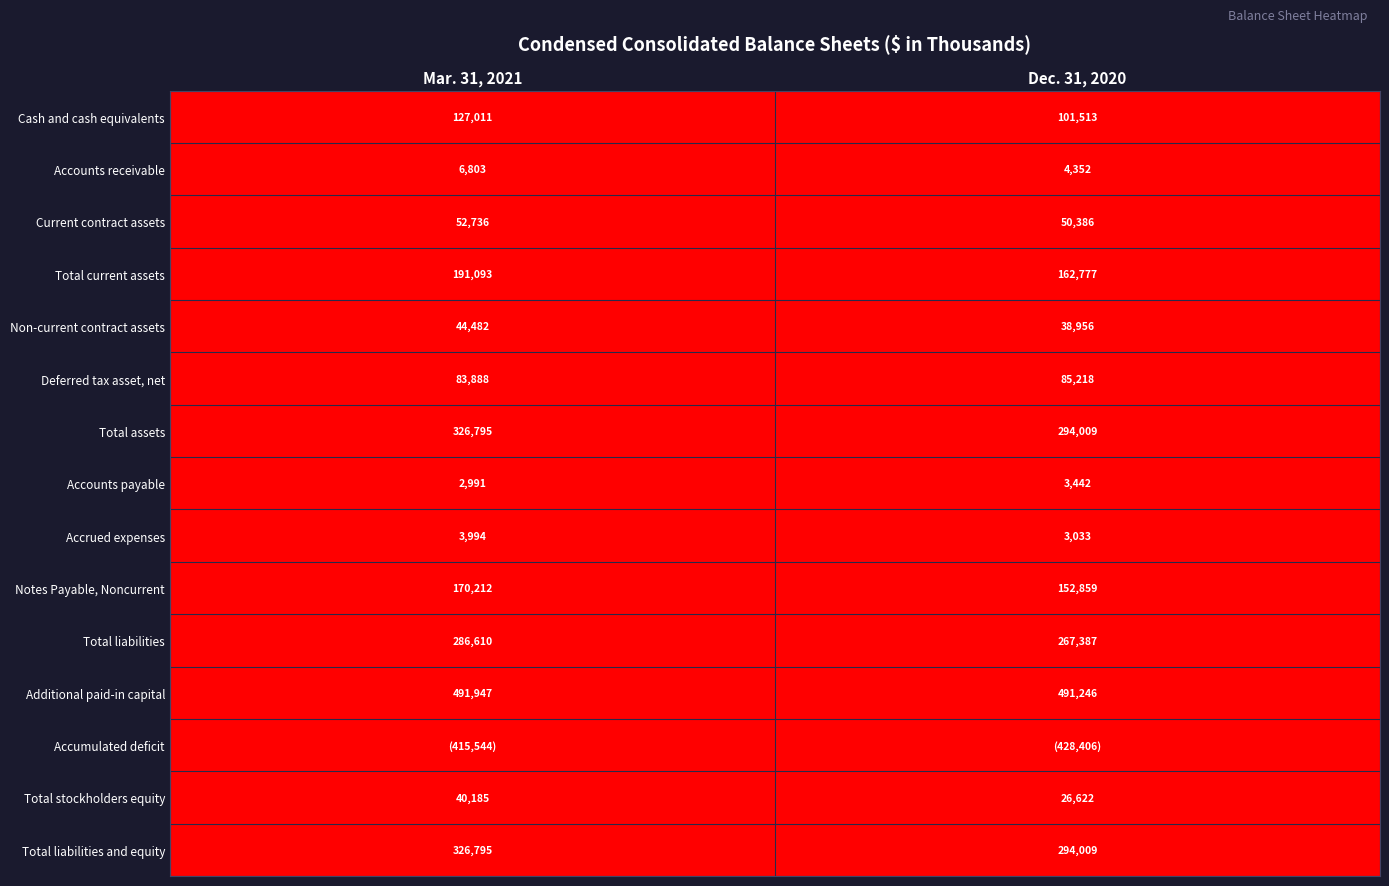

Is it true that Notes Payable, Noncurrent equals 170212 at Mar. 31, 2021?

True